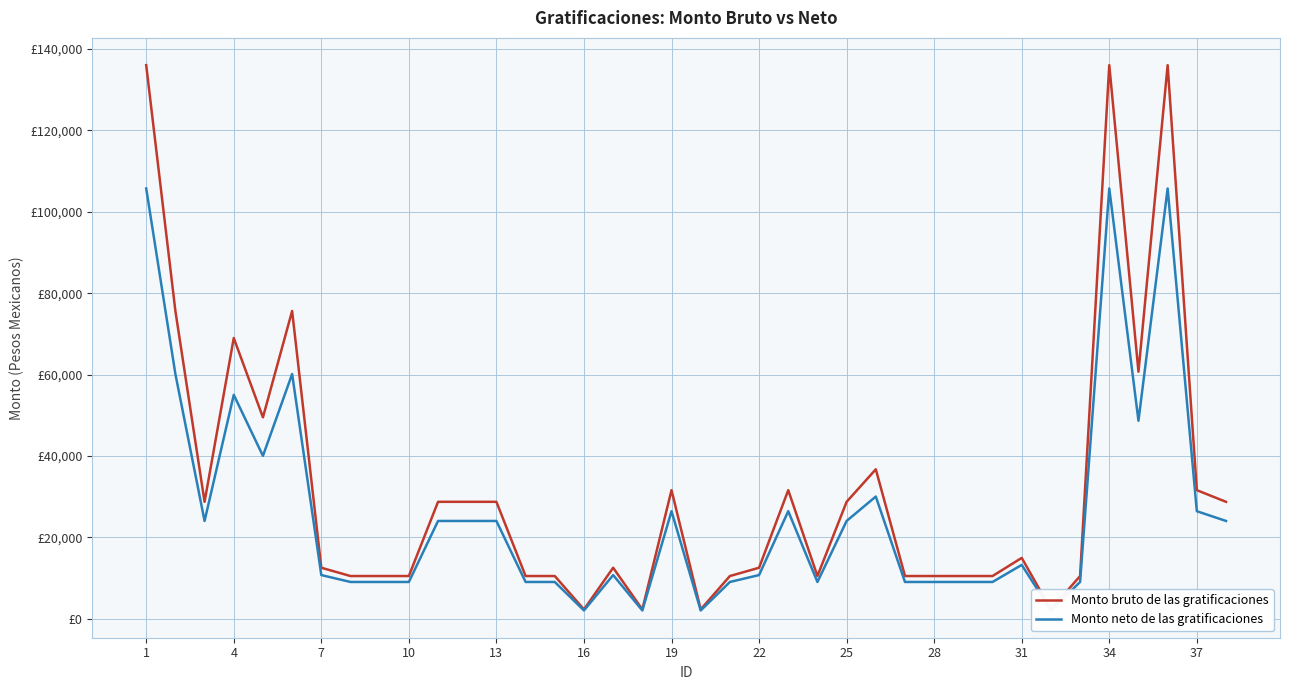

Between 36 and 26, which is larger?

36